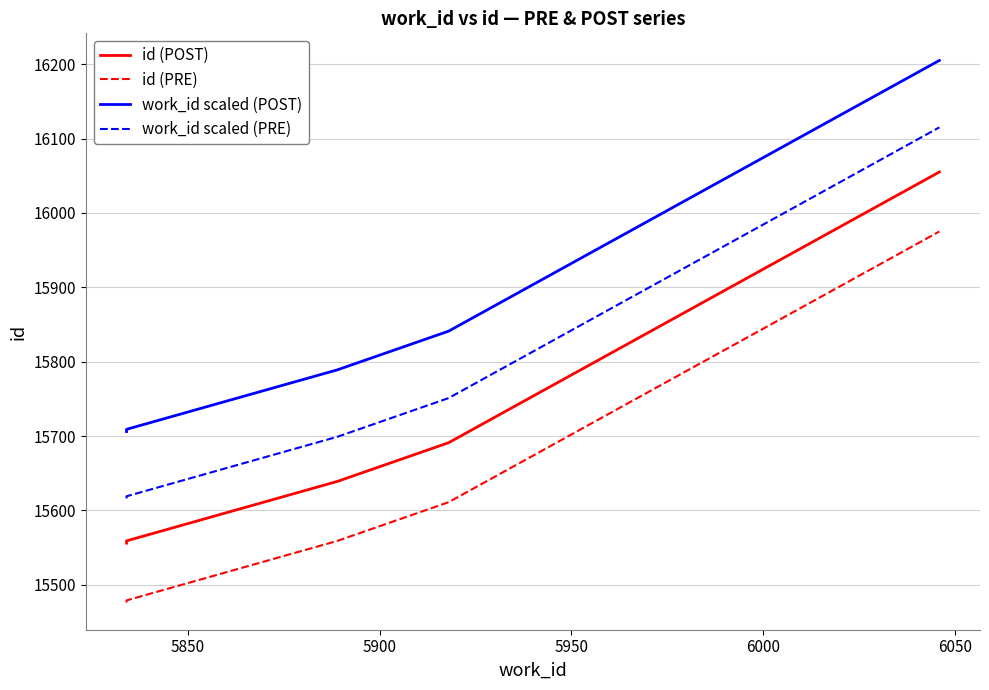

What are all the series names shown in the legend?

id (POST), id (PRE), work_id scaled (POST), work_id scaled (PRE)